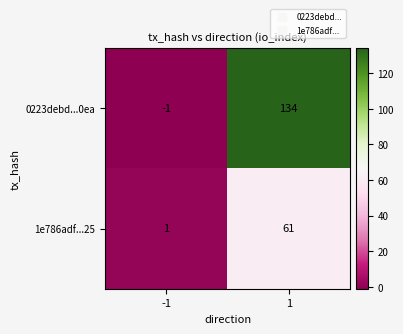

What is the sum of the 0223debd...0ea values at 1 and -1?

133